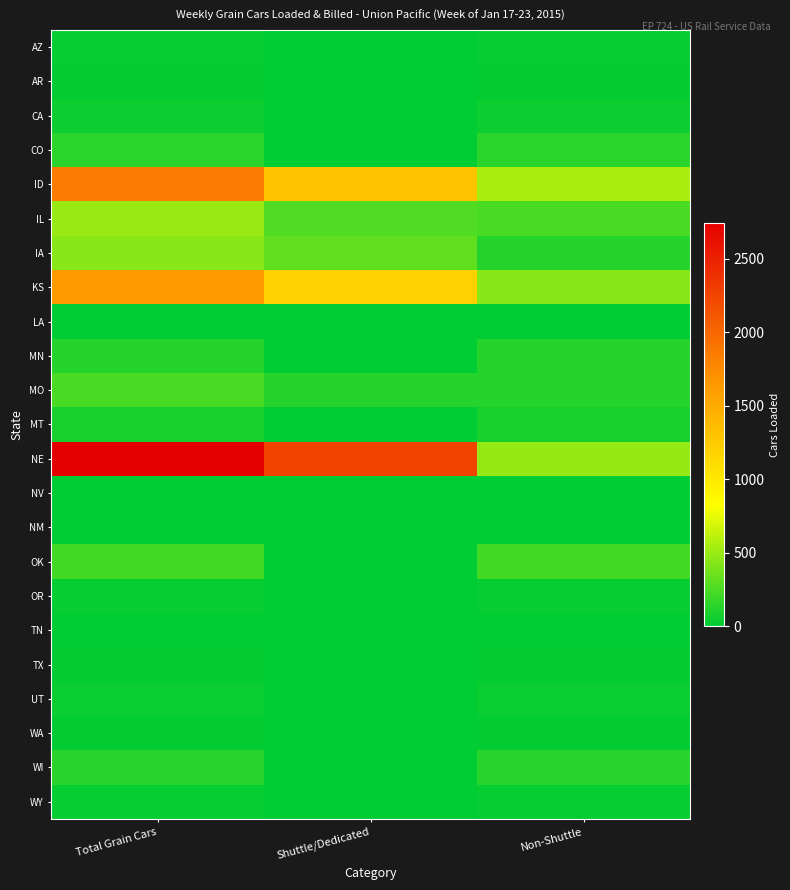

At which category does the chart reach its minimum across all series?

Shuttle/Dedicated